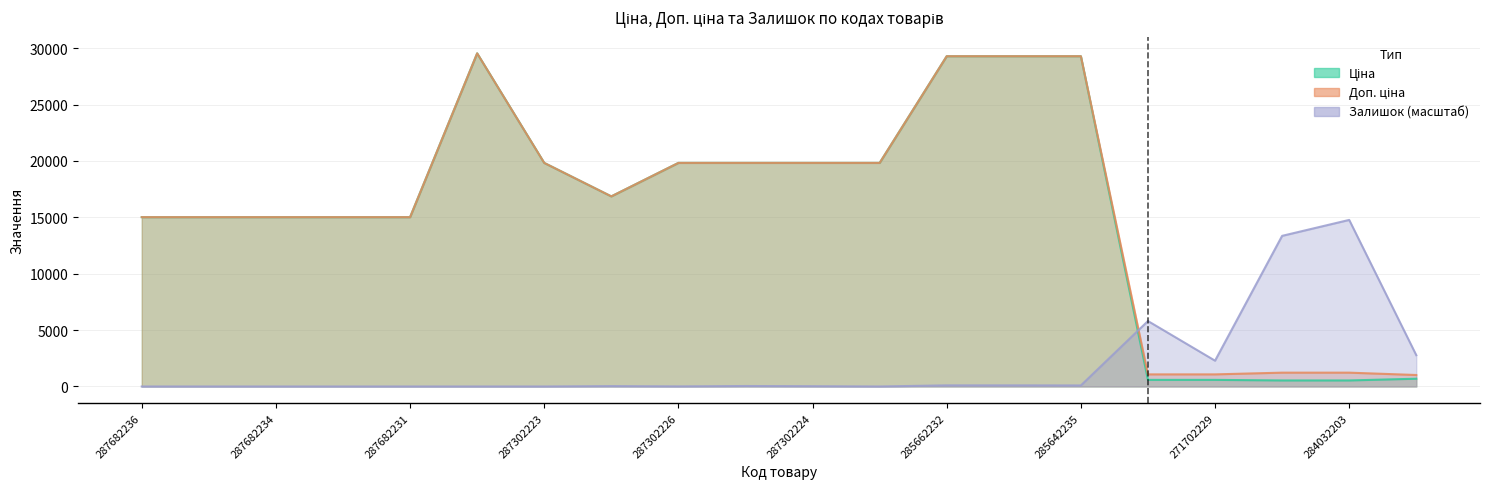

What is the difference between the maximum and second lowest values in the Ціна series?

29013.5